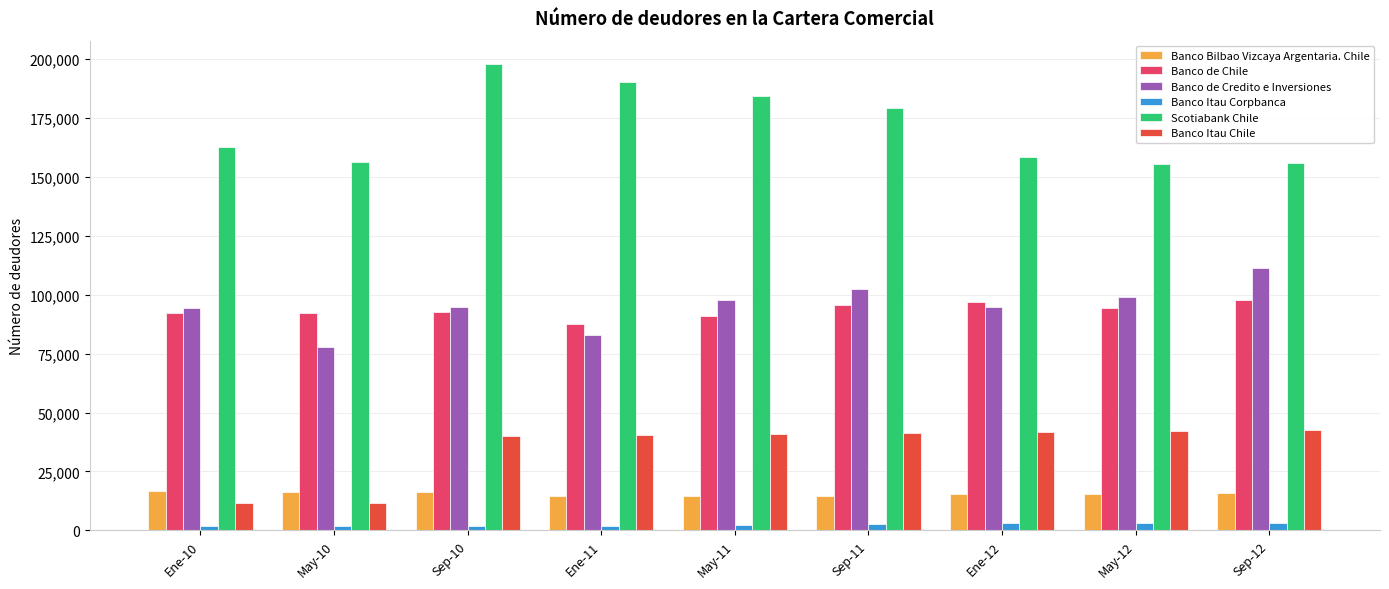

What position from the left is Sep-10?

3